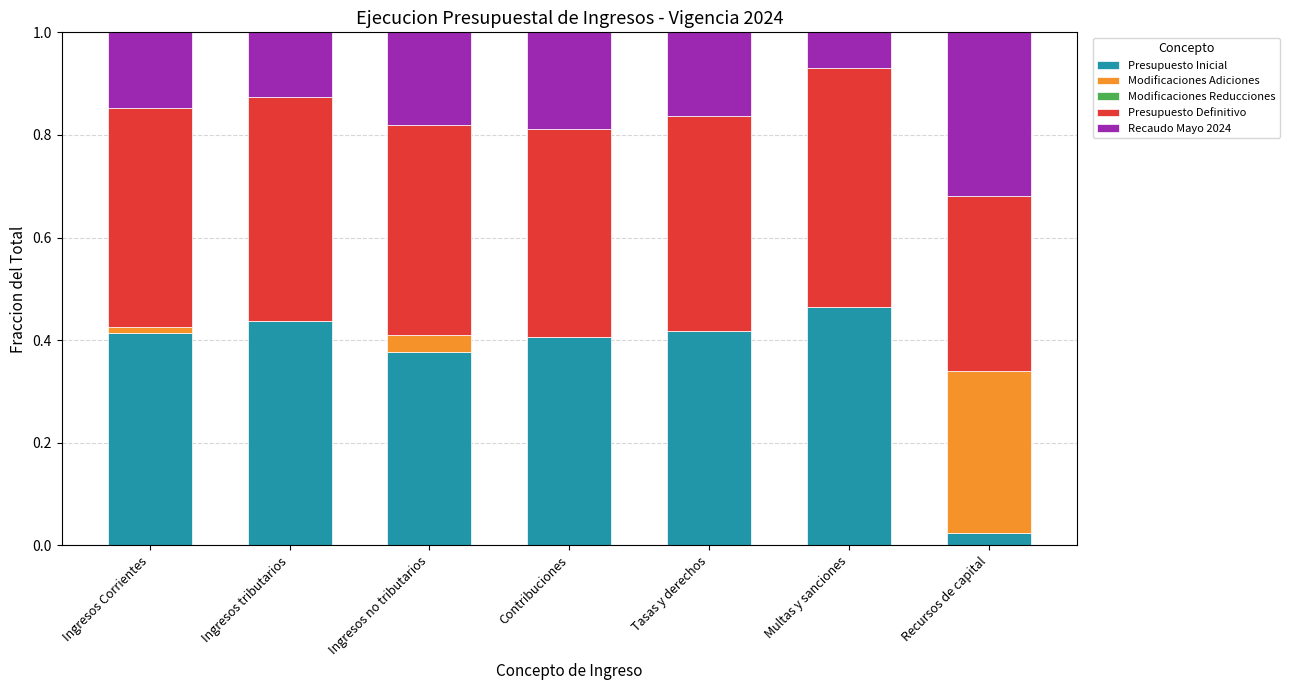

What is the total value across all series at Tasas y derechos?

1.0